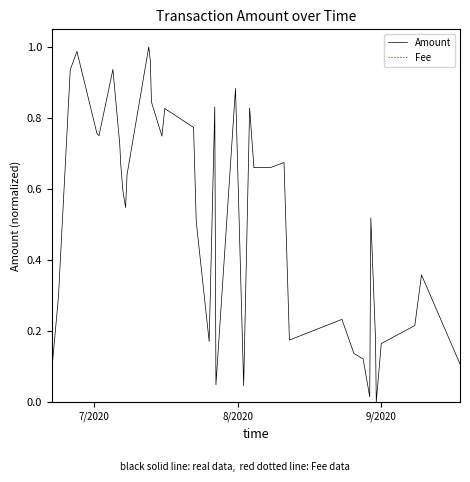

Which series has the largest total across all categories?

Amount